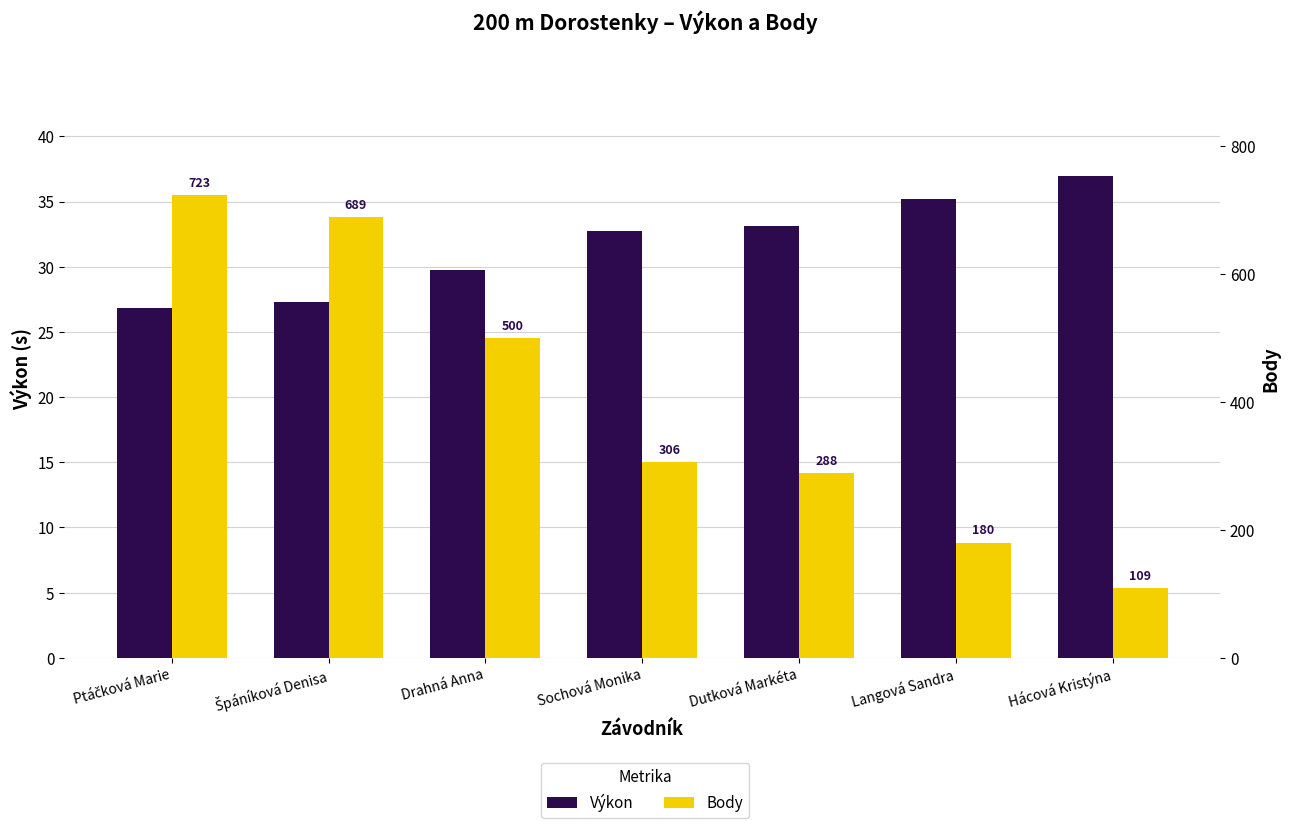

How many groups of bars are there?

7